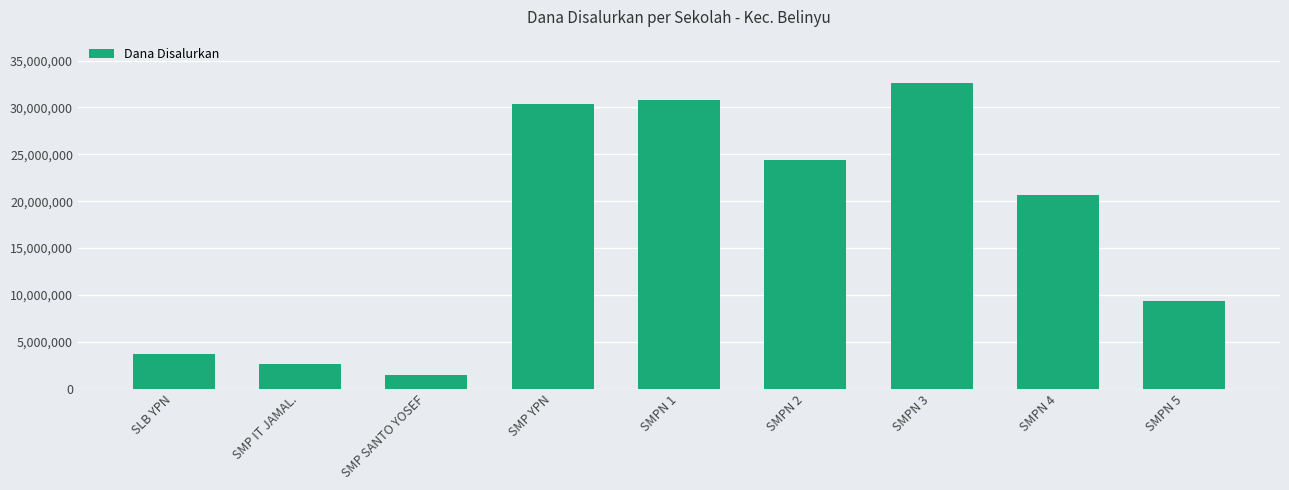

Reading left to right, what are all the values shown in this chart?

3750000	2625000	1500000	30375000	30750000	24375000	32625000	20625000	9375000